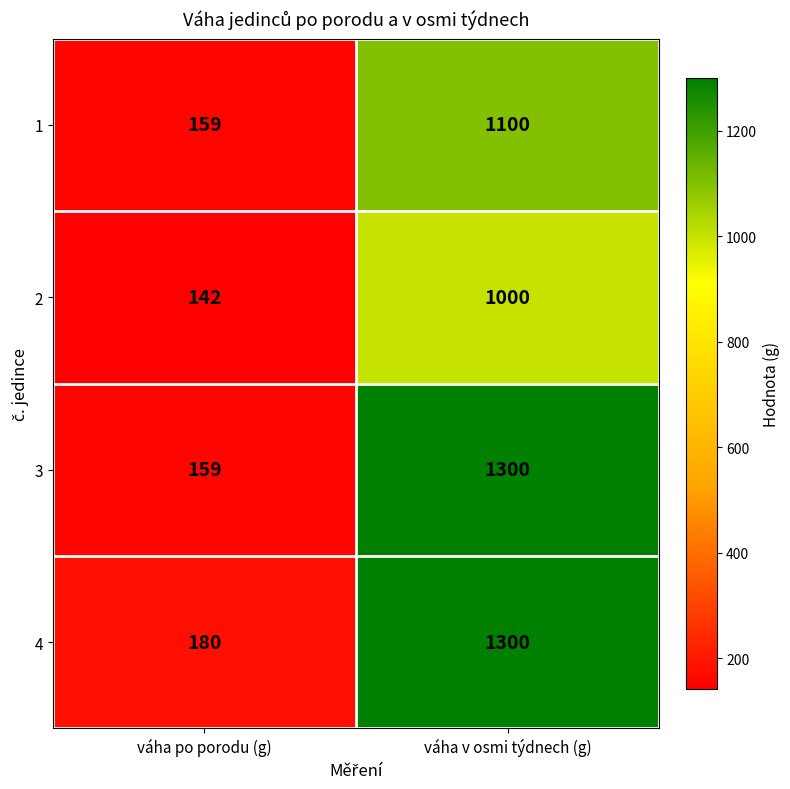

The 1 series shows 159 at váha po porodu (g). True or false?

True